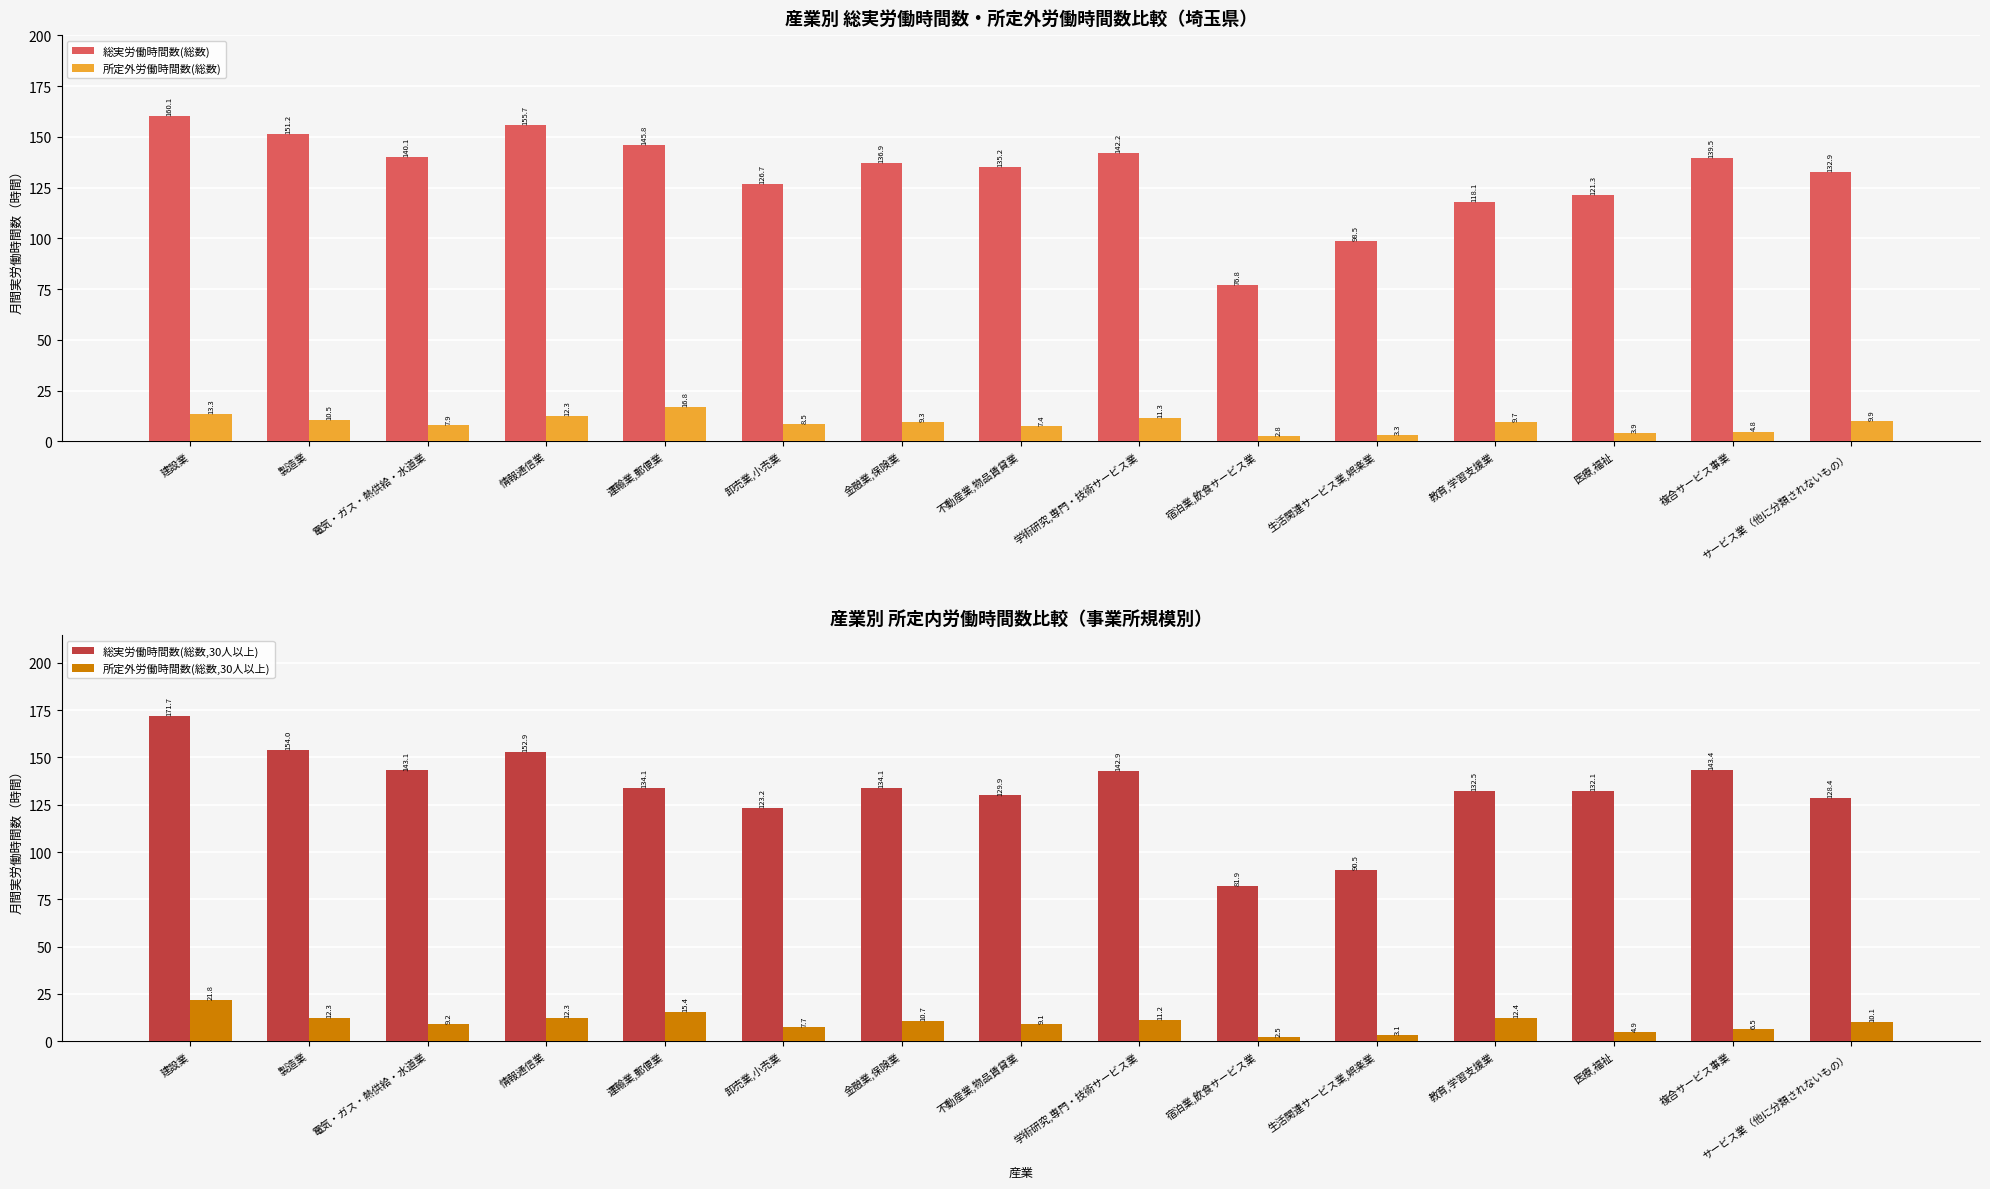

At which label is 総実労働時間数(総数) closest to 118?

教育,学習支援業